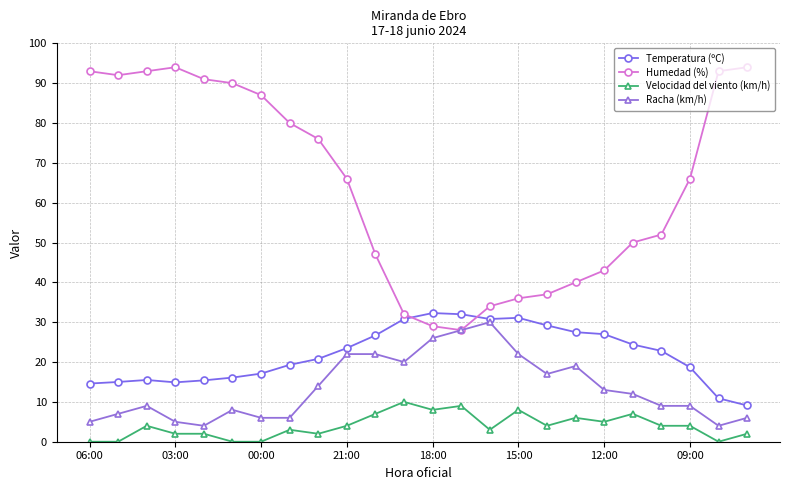

Which series has the largest total across all categories?

Humedad (%)